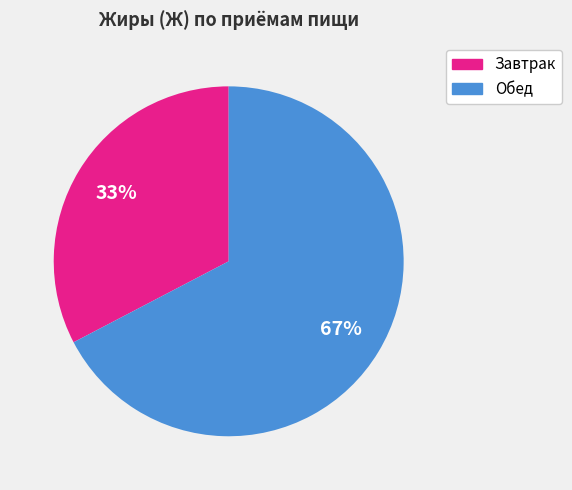

Rank the categories by value from highest to lowest.

Обед, Завтрак